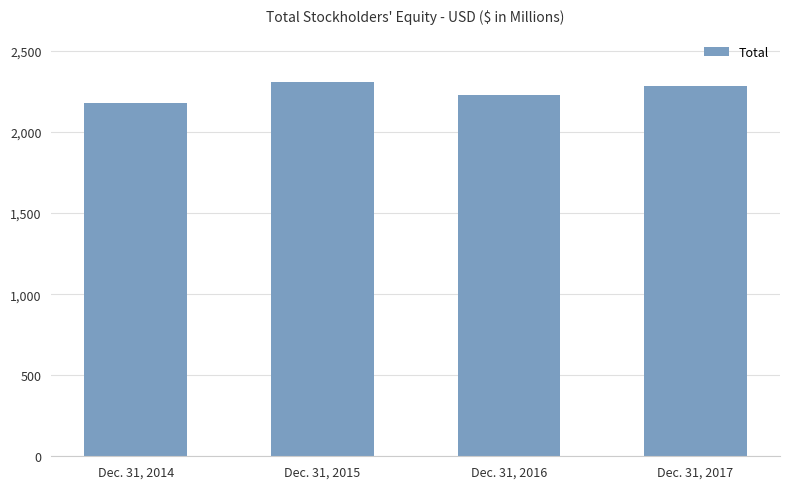

The chart shows a value of 2181.9 at Dec. 31, 2014. True or false?

True